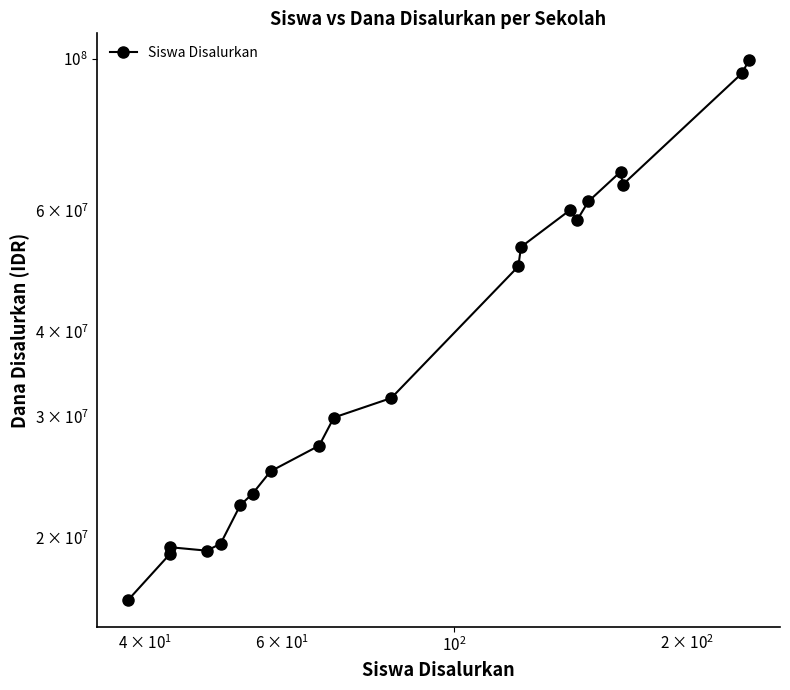

True or false: the data shows 164701599 at 19.

False